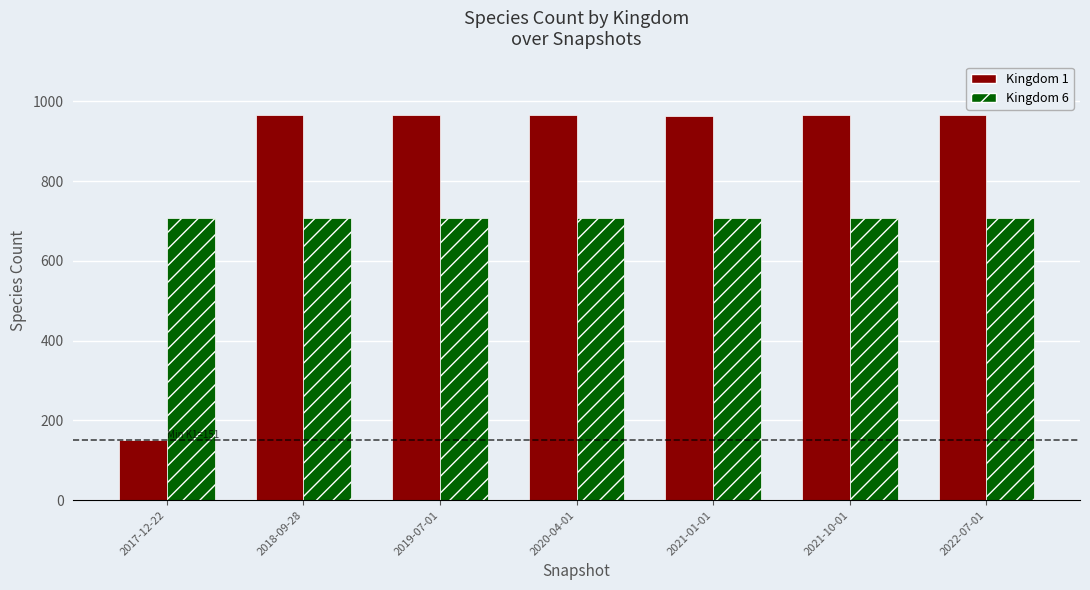

Is the value of Kingdom 6 at 2018-09-28 greater than the value of Kingdom 1 at 2020-04-01?

No